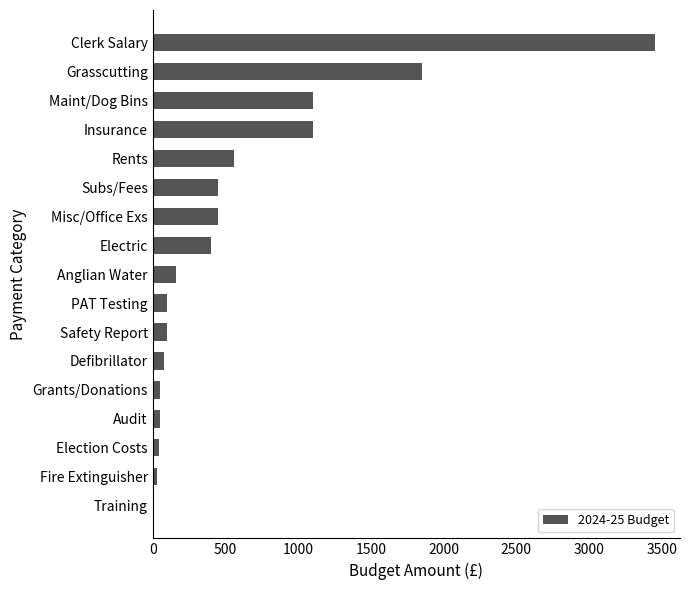

Is it true that the value at Safety Report is 100?

True